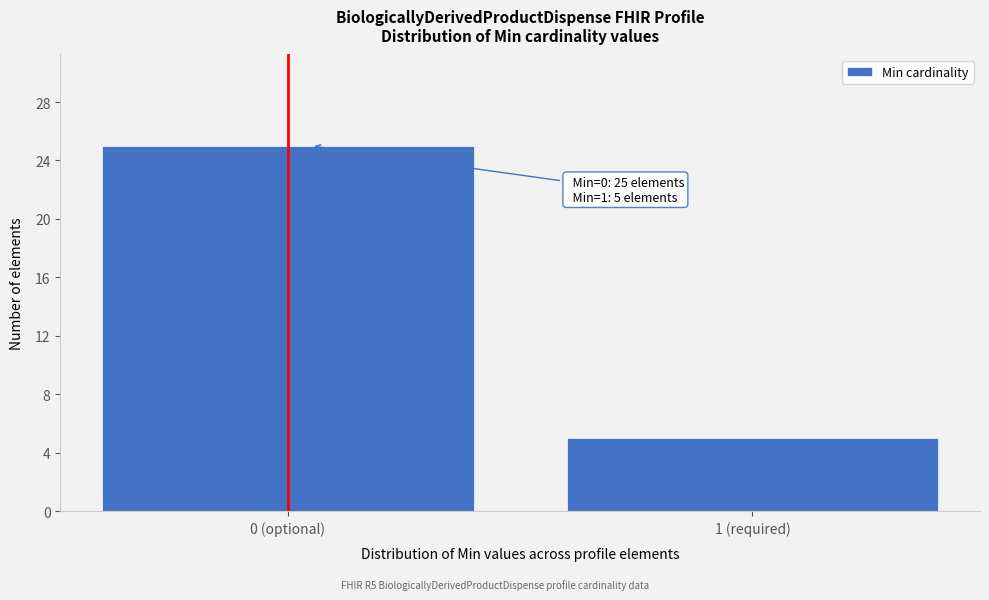

Reading left to right, extract all data points from this chart.

0 (optional)=25	1 (required)=5